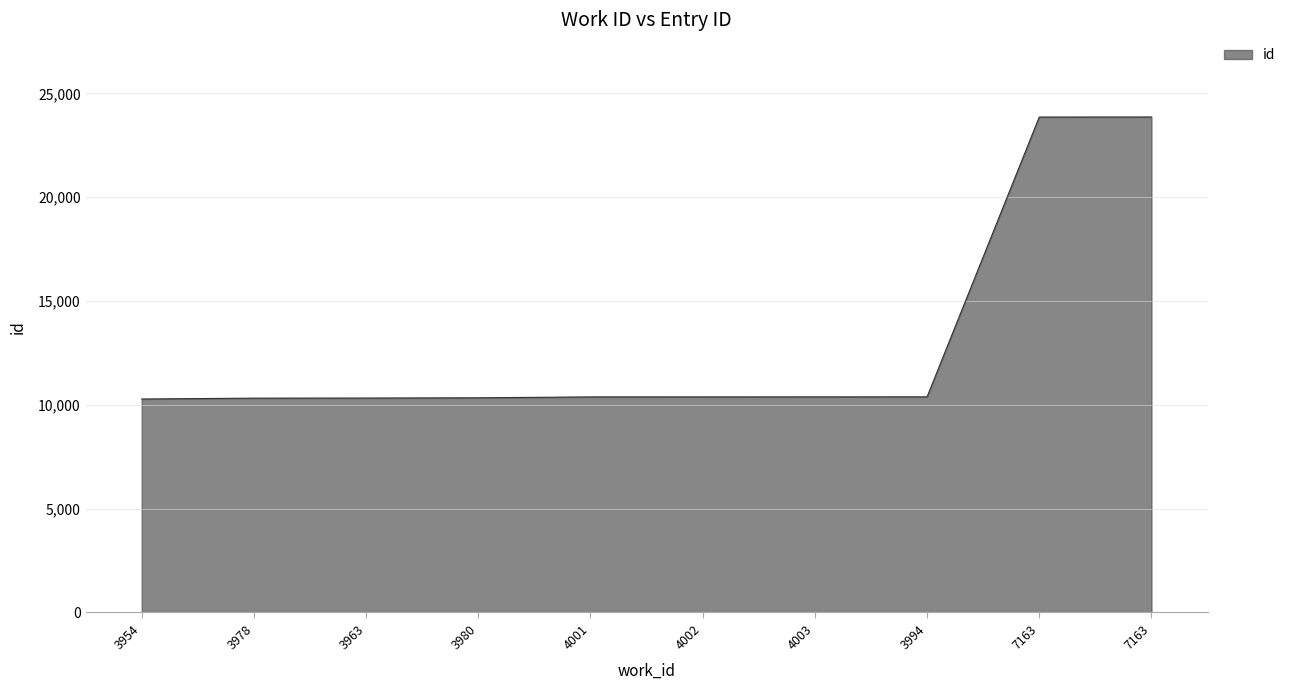

How many lines are shown in the chart?

1